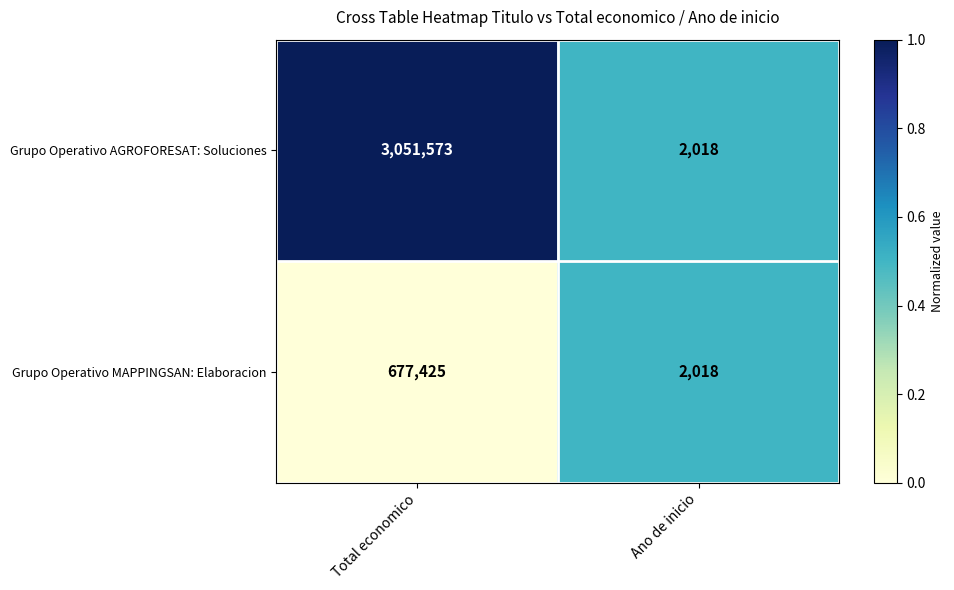

Reading right to left, extract all data points from this chart.

Grupo Operativo AGROFORESAT: Soluciones: 2018	3051573
Grupo Operativo MAPPINGSAN: Elaboracion: 2018	677425